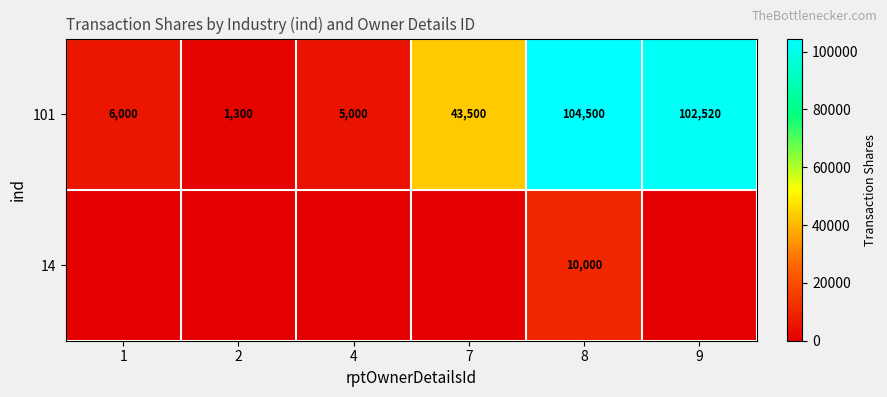

Is it true that 101 equals 140477 at 8?

False